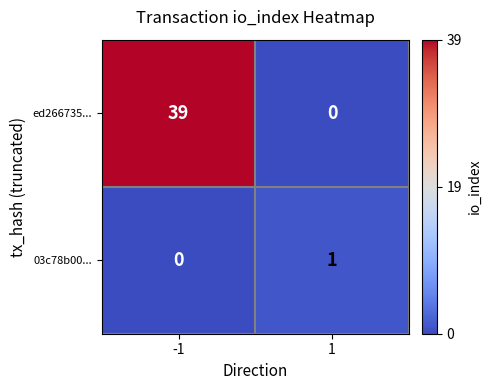

Rank the series by their average value, from lowest to highest.

03c78b00..., ed266735...